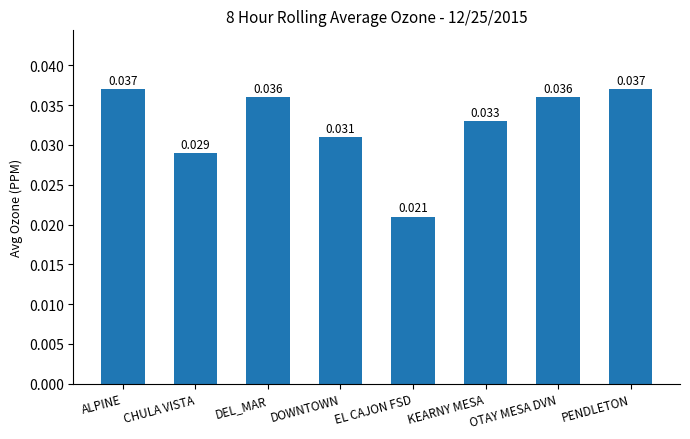

Which label corresponds to the smallest value in the chart?

EL CAJON FSD